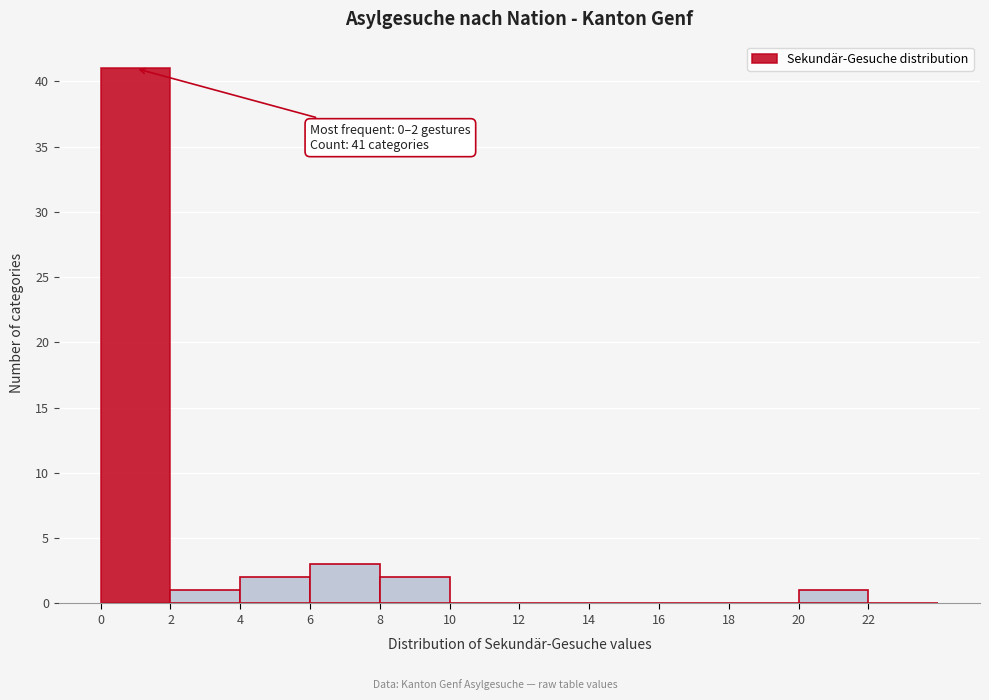

Over which range of the x-axis is the bar tallest?

0 to 2